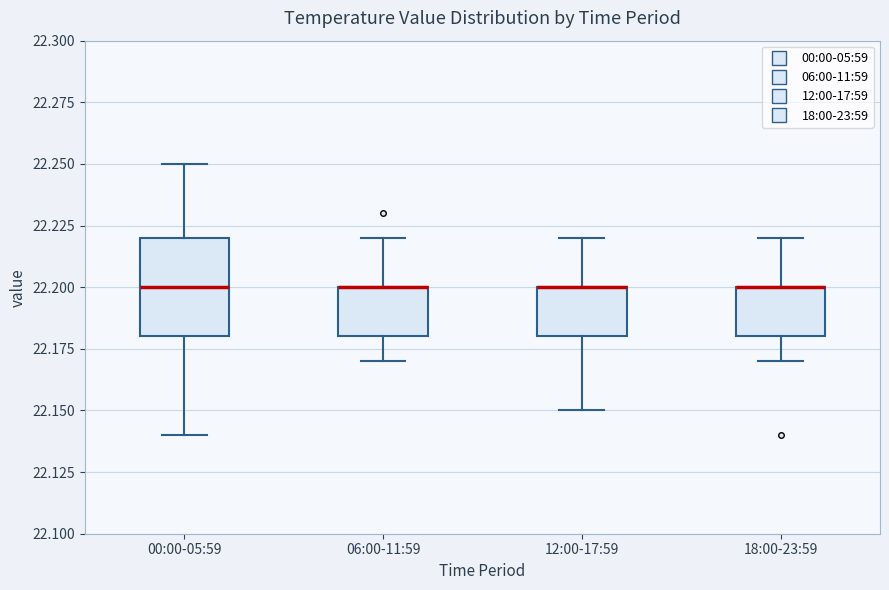

Reading left to right, read every box against the y-axis: the position of its median line, the range the box covers, and the ends of its whiskers. The values are not printed on the chart, so give them approximately, as read against the axis.

00:00-05:59: median 22.20, box 22.18 to 22.22, whiskers 22.14 to 22.25
06:00-11:59: median 22.20 (drawn on the box's upper edge), box 22.18 to 22.20, whiskers 22.17 to 22.22
12:00-17:59: median 22.20 (drawn on the box's upper edge), box 22.18 to 22.20, whiskers 22.15 to 22.22
18:00-23:59: median 22.20 (drawn on the box's upper edge), box 22.18 to 22.20, whiskers 22.17 to 22.22